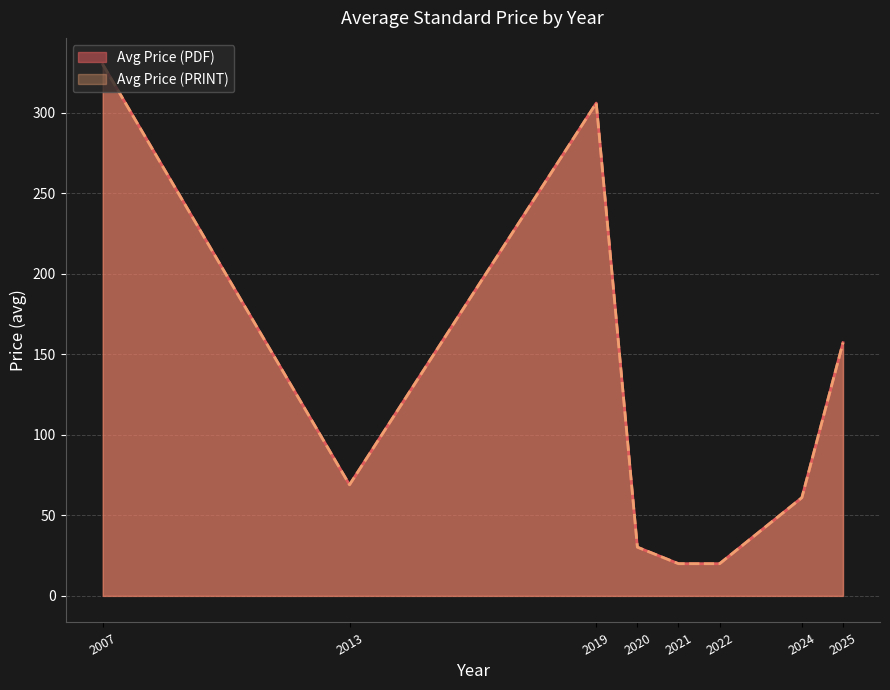

Does the chart display data point markers on the line(s)?

No